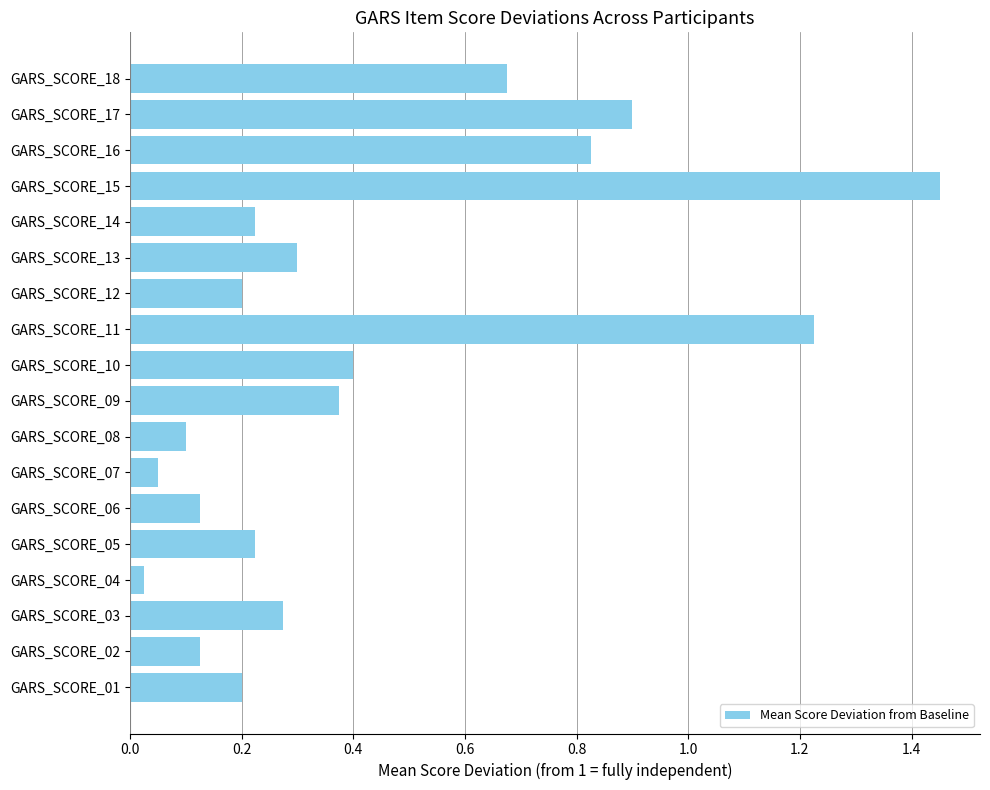

The value at GARS_SCORE_14 is 0.2. True or false?

True